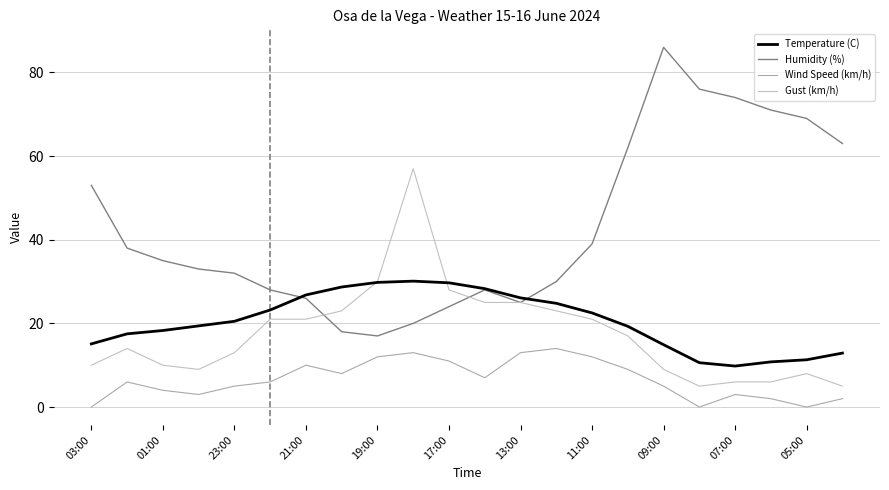

Rank the series by their maximum value, from highest to lowest.

Humidity (%), Gust (km/h), Temperature (C), Wind Speed (km/h)